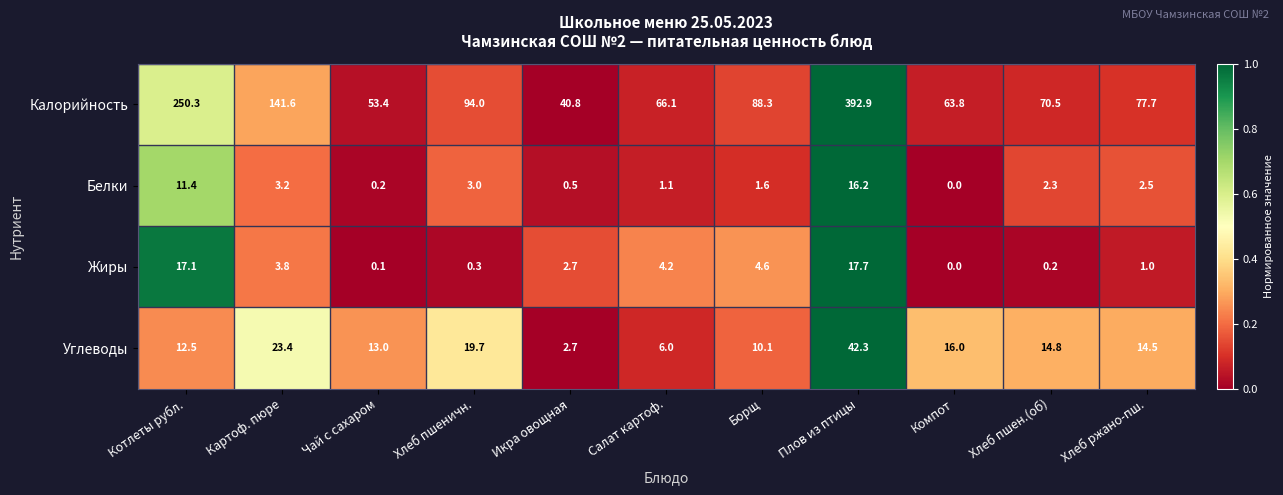

List the series in order of their peak value, highest first.

Калорийность, Углеводы, Жиры, Белки